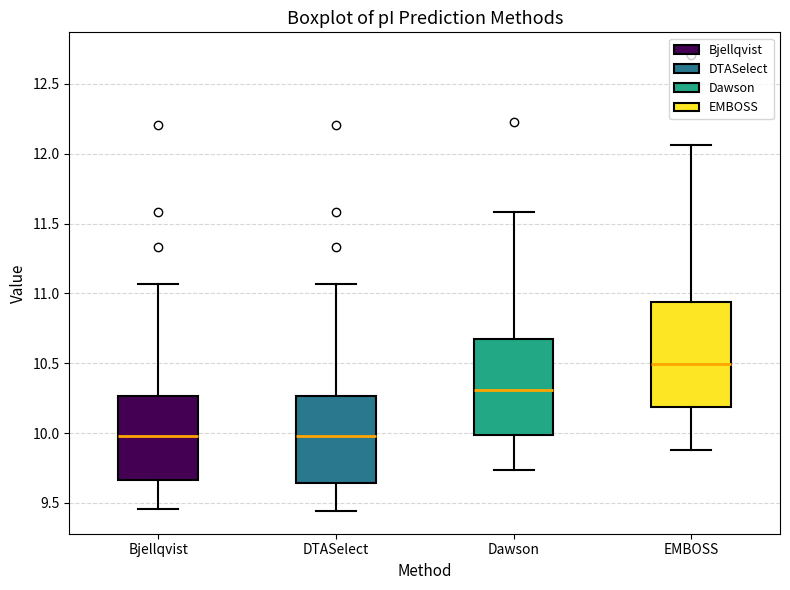

Reading left to right, read every box against the y-axis: the position of its median line, the range the box covers, and the ends of its whiskers. The values are not printed on the chart, so give them approximately, as read against the axis.

Bjellqvist: median 10.00, box 9.65 to 10.25, whiskers 9.45 to 11.05
DTASelect: median 10.00, box 9.65 to 10.25, whiskers 9.45 to 11.05
Dawson: median 10.30, box 10.00 to 10.65, whiskers 9.75 to 11.60
EMBOSS: median 10.50, box 10.20 to 10.95, whiskers 9.90 to 12.05